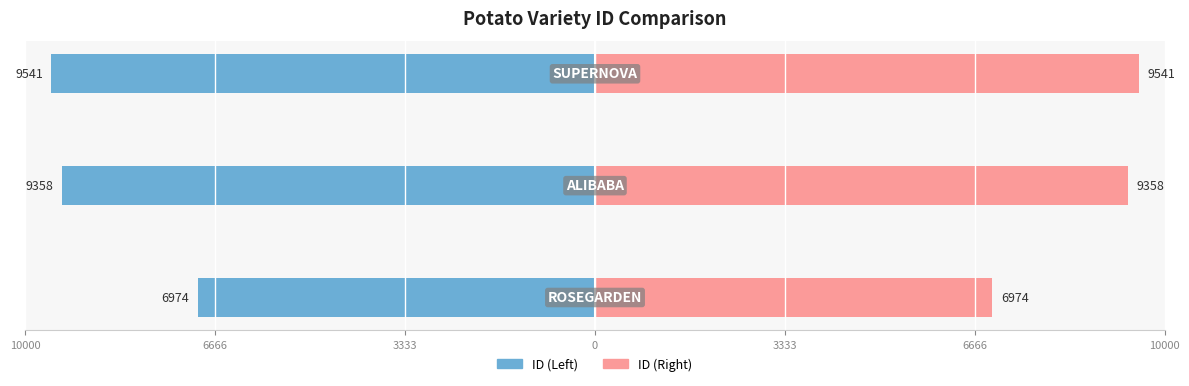

Is the value of ID (Right) at 3333 greater than the value of ID (Left) at 3333?

Yes